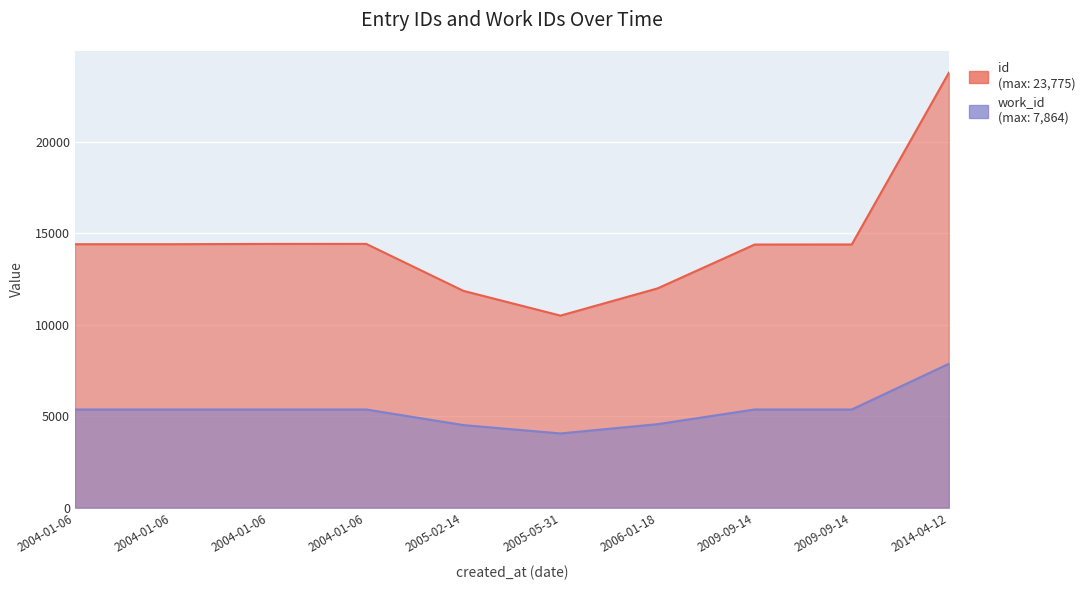

Which series changed the most between 2009-09-14 and 2014-04-12?

id